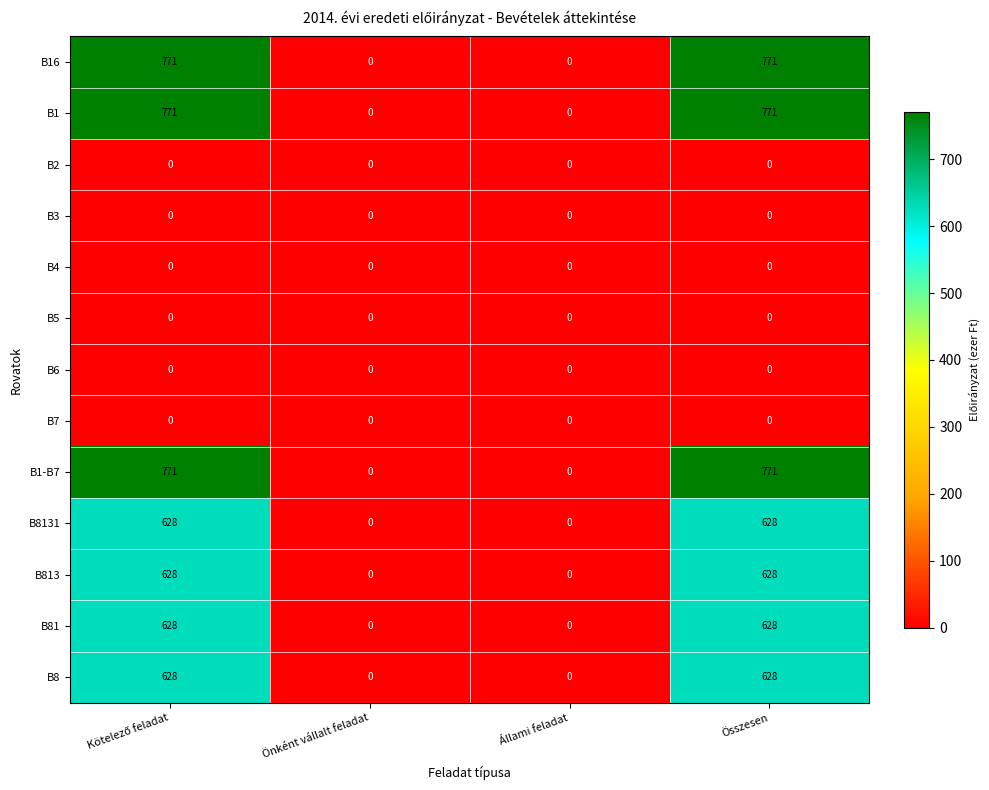

What is the highest value of the B8 series?

628